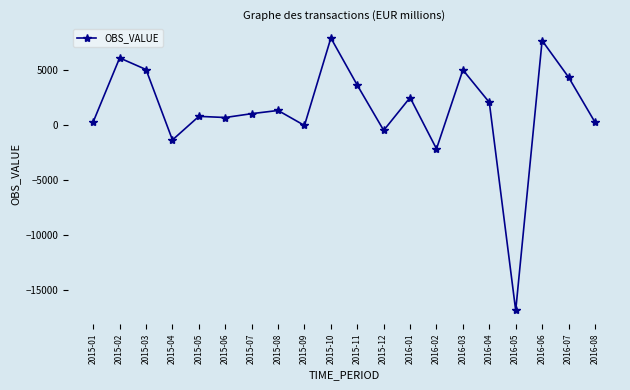

Is it true that the value at 2015-07 is 1027?

True